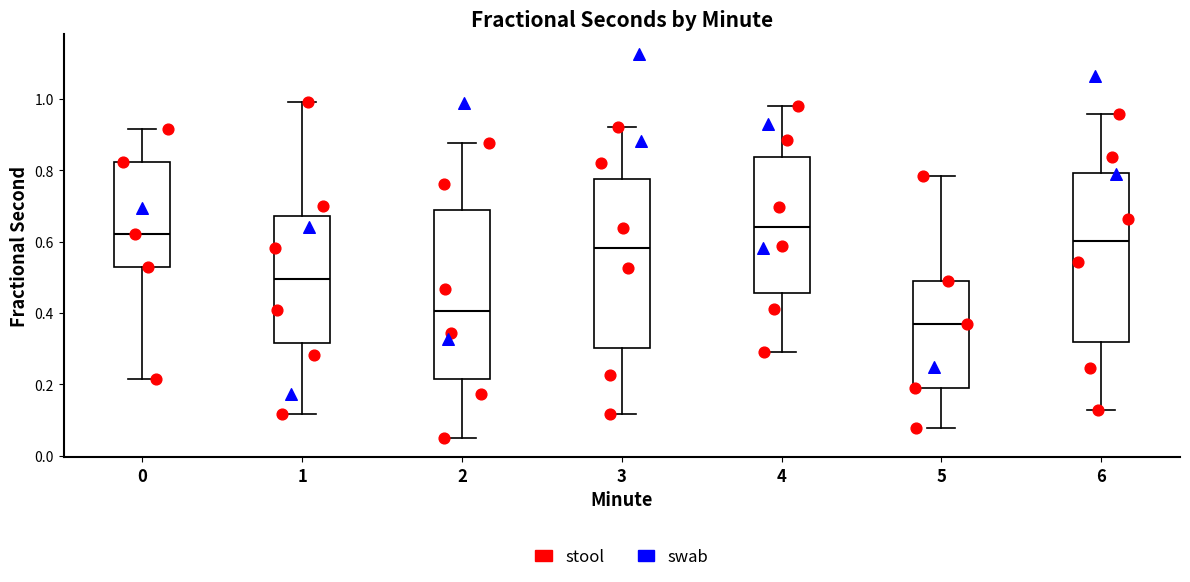

Where does the upper whisker of the box at x = 6 end on the y-axis? The values are not printed on the chart, so give them approximately, as read against the axis.

0.96